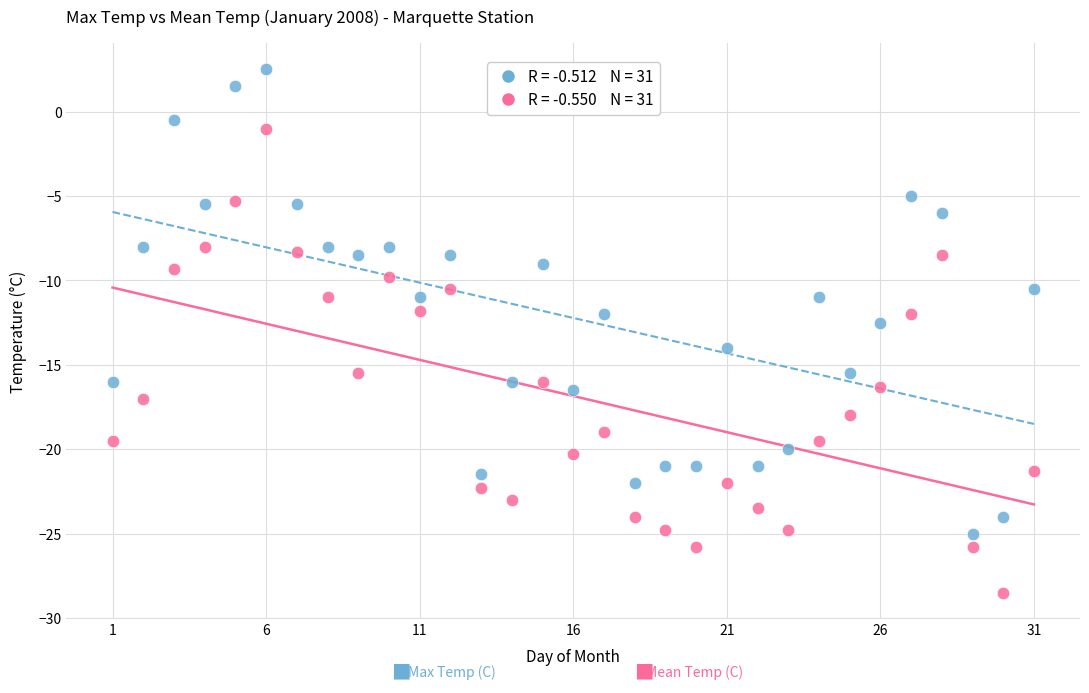

Across all data points, what is the range of Y values (max minus min)?

31.0